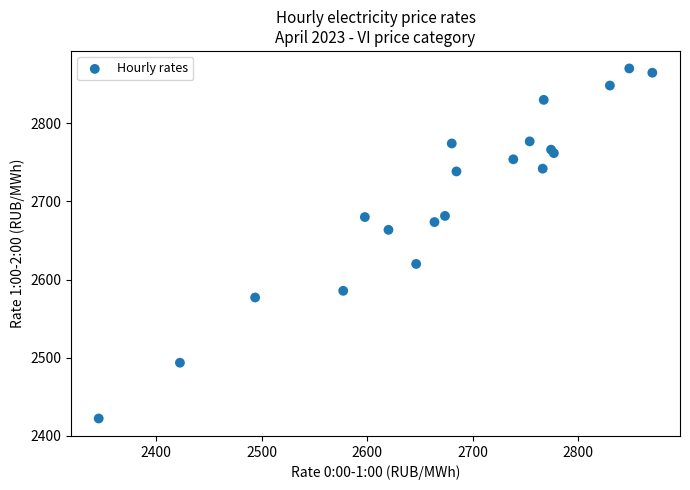

What Y value in the scatter plot is closest to 2646?

2663.7